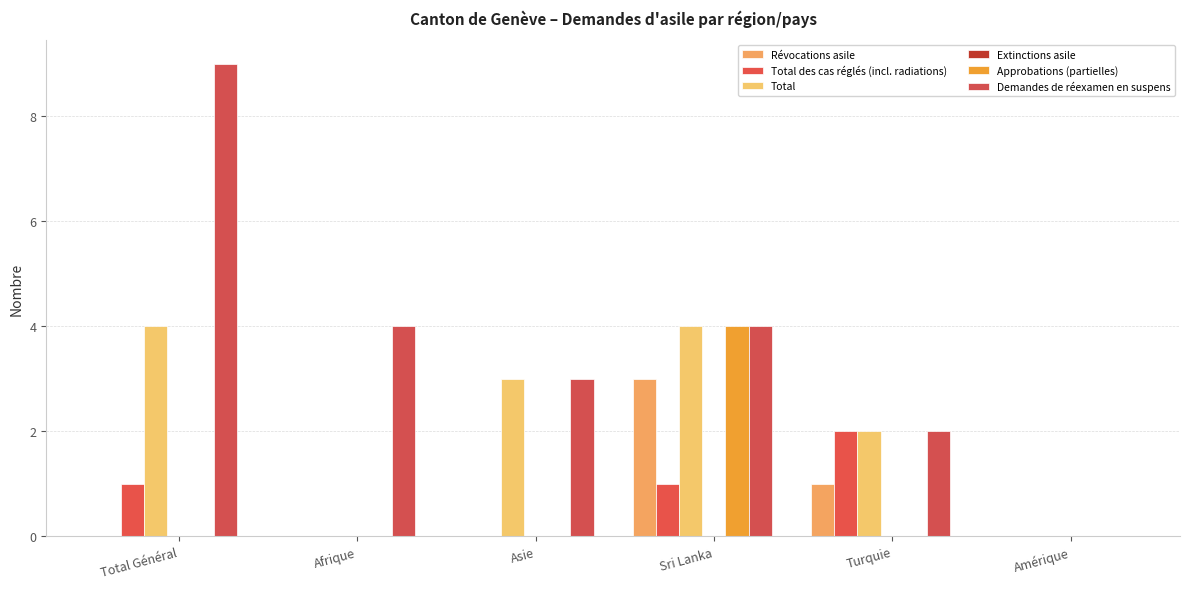

How many groups of bars are there?

6